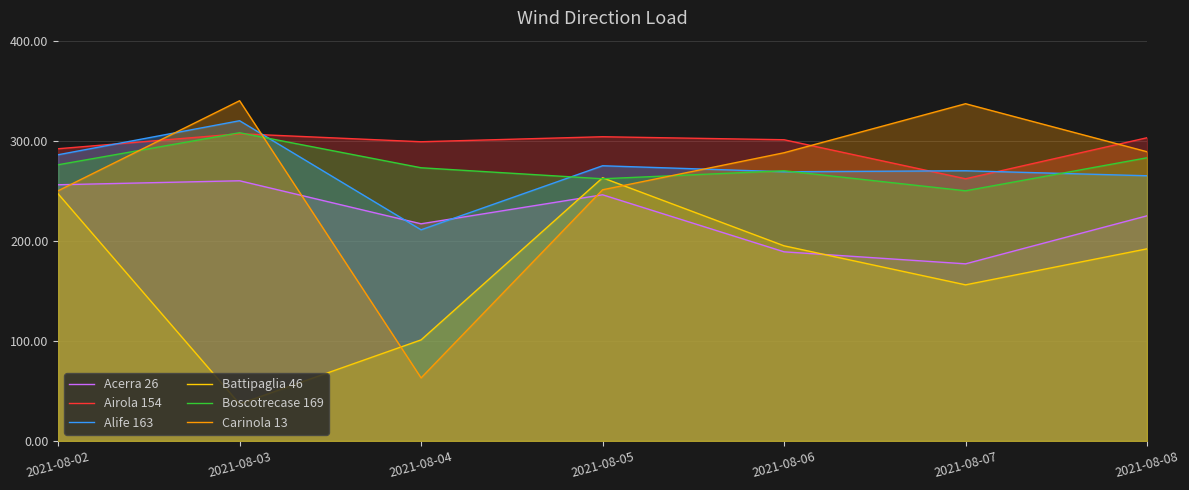

Reading right to left, extract all data points from this chart.

Acerra 26: 225	177	189	246	217	260	256
Airola 154: 303	262	301	304	299	307	292
Alife 163: 265	270	269	275	211	320	286
Battipaglia 46: 192	156	195	263	101	37	247
Boscotrecase 169: 283	250	270	262	273	308	276
Carinola 13: 289	337	288	251	63	340	250